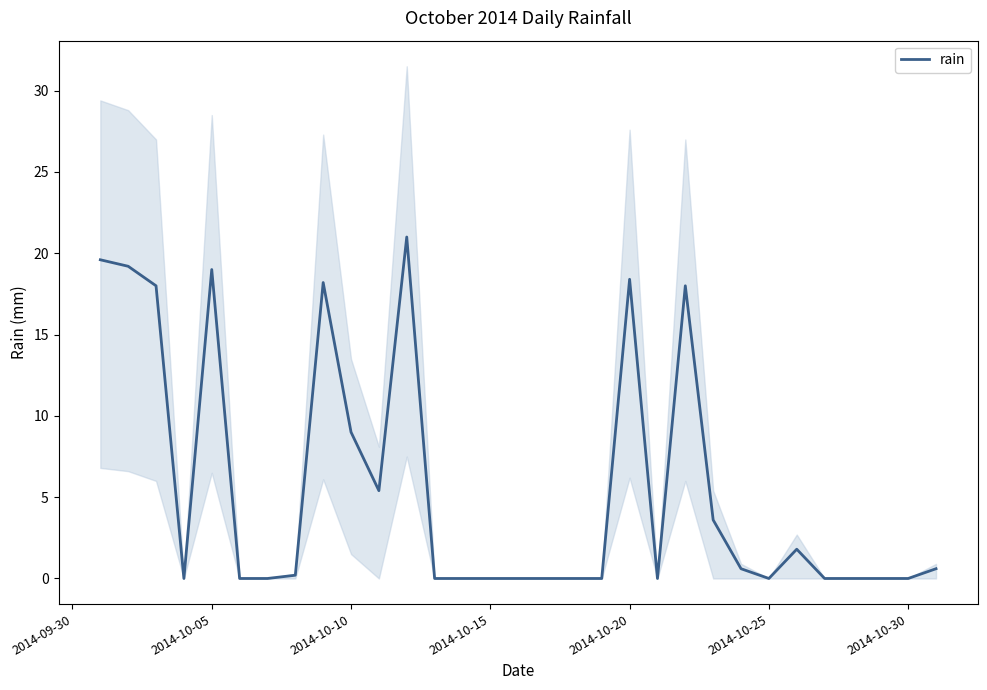

True or false: the data has more than 1 interior local peaks.

True